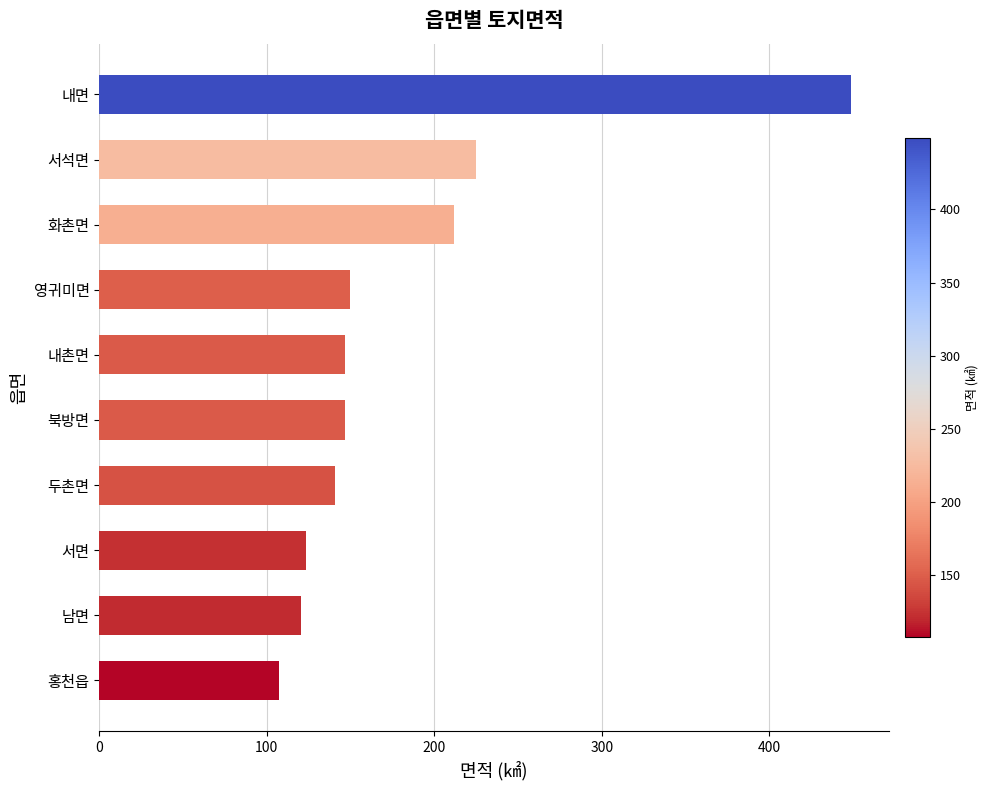

Is it true that the value at 홍천읍 is 107.5?

True